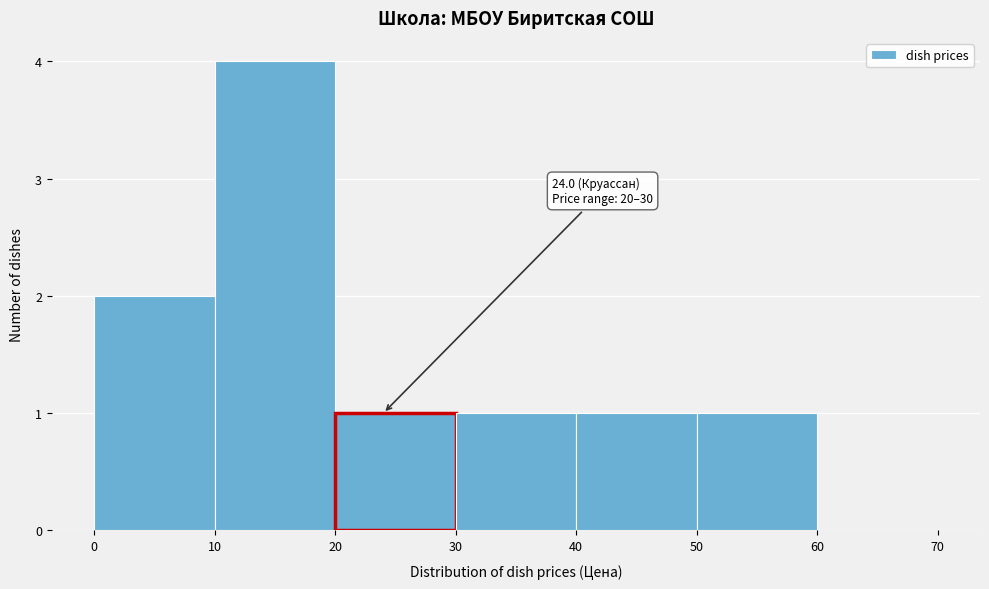

Which range on the x-axis has the tallest bar?

10 to 20